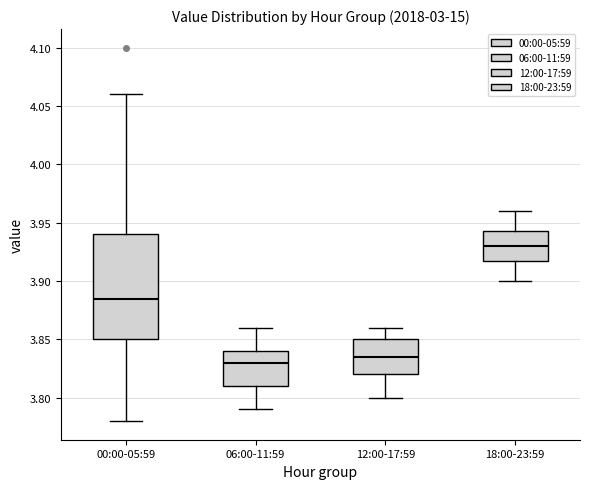

Comparing the boxes themselves (not the whiskers), which one is the tallest?

00:00-05:59